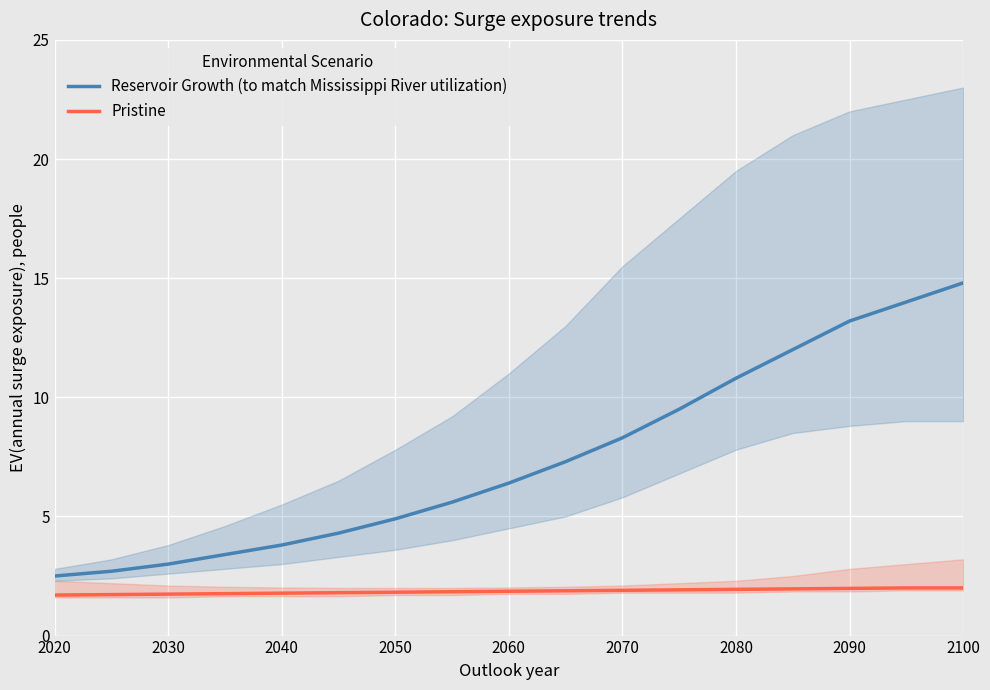

Reading left to right, extract all data points from this chart.

Reservoir Growth (to match Mississippi River utilization): 2.5	2.7	3.0	3.4	3.8	4.3	4.9	5.6	6.4	7.3	8.3	9.5	10.8	12.0	13.2	14.0	14.8
Pristine: 1.7	1.7	1.7	1.8	1.8	1.8	1.8	1.8	1.9	1.9	1.9	1.9	1.9	2.0	2.0	2.0	2.0